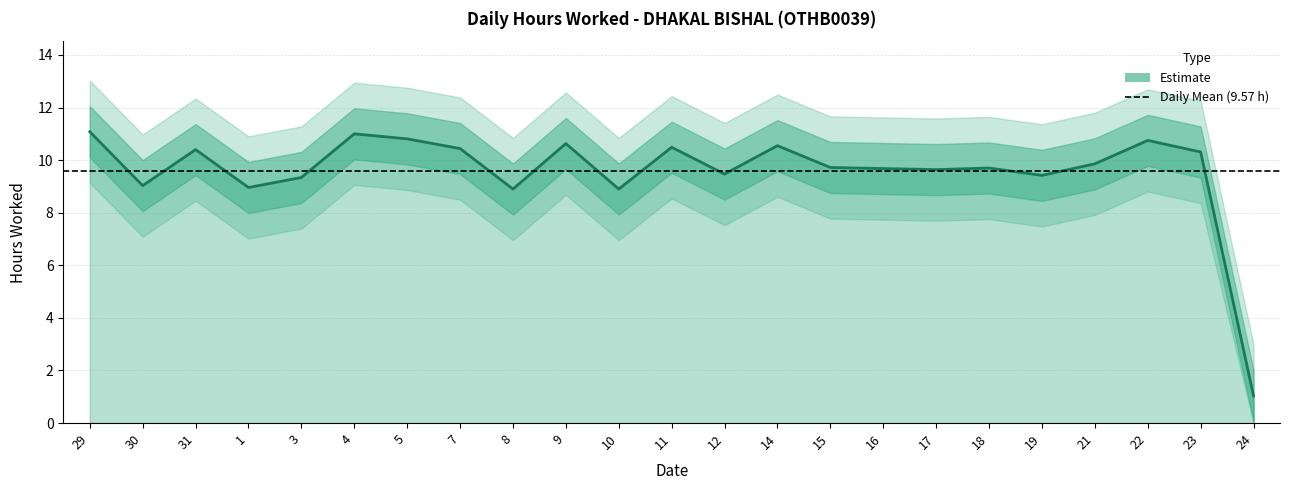

List the labels in order of value, smallest first.

24, 8, 10, 1, 30, 3, 19, 12, 17, 16, 18, 15, 21, 23, 31, 7, 11, 14, 9, 22, 5, 4, 29